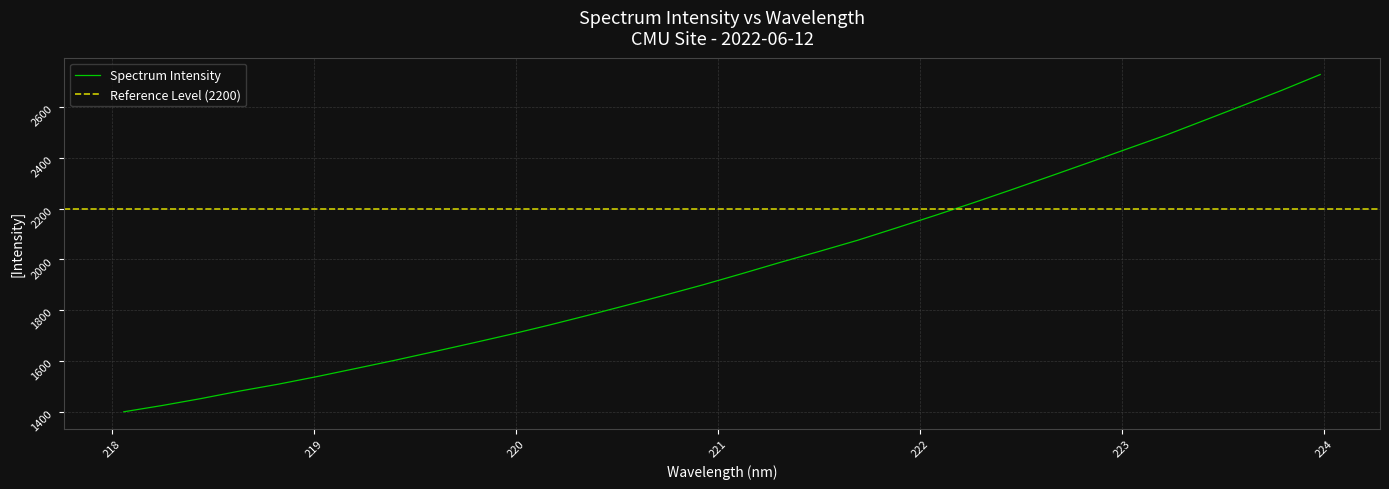

What is the difference between the values at 221.3083 and 218.2508?

562.6